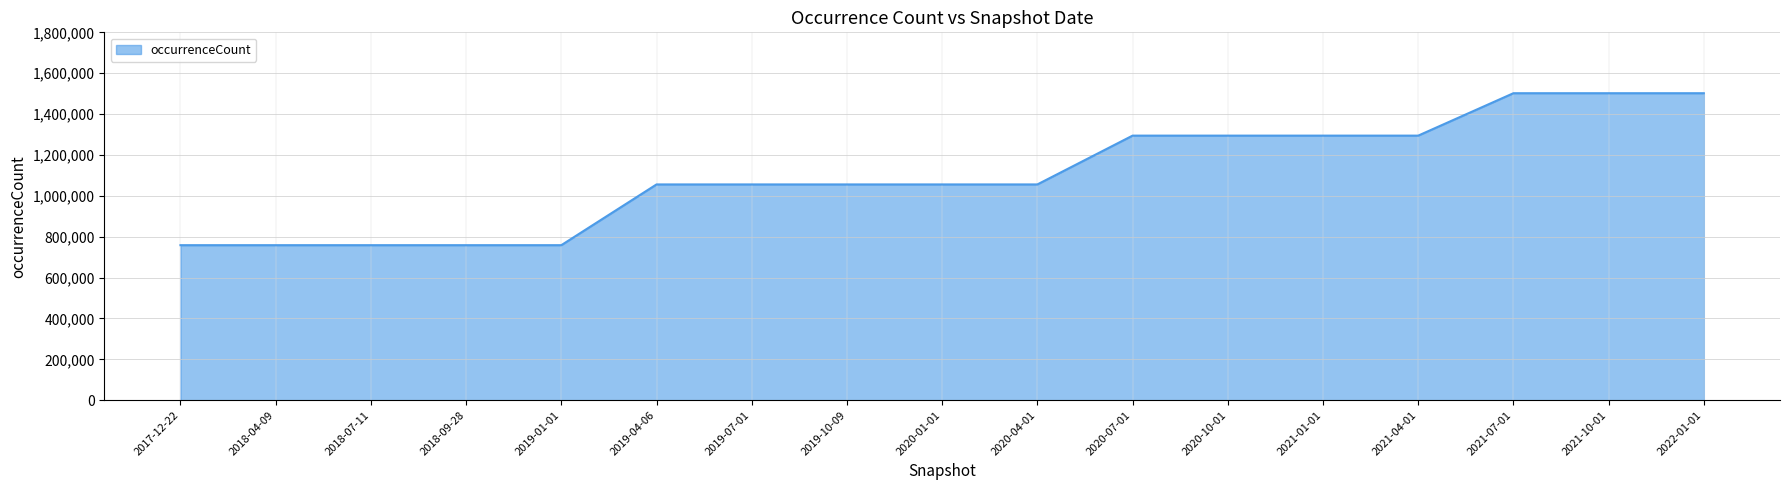

Reading left to right, extract all data points from this chart.

2017-12-22=758441	2018-04-09=758441	2018-07-11=758441	2018-09-28=758441	2019-01-01=758441	2019-04-06=1055718	2019-07-01=1055718	2019-10-09=1055718	2020-01-01=1055718	2020-04-01=1055718	2020-07-01=1294546	2020-10-01=1294546	2021-01-01=1294546	2021-04-01=1294546	2021-07-01=1502083	2021-10-01=1502083	2022-01-01=1502083